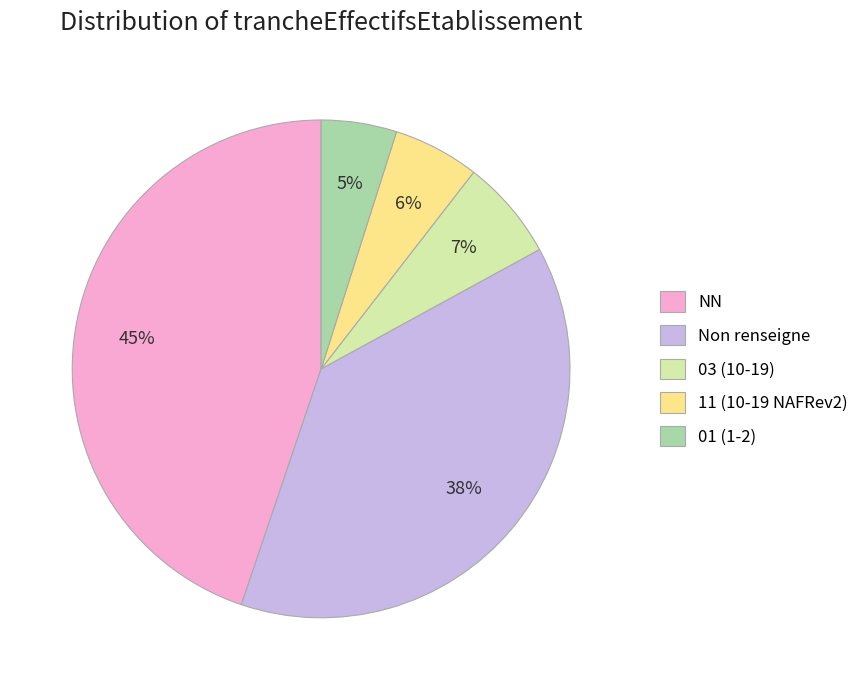

True or false: 11 (10-19 NAFRev2) accounts for 18% of the total.

False